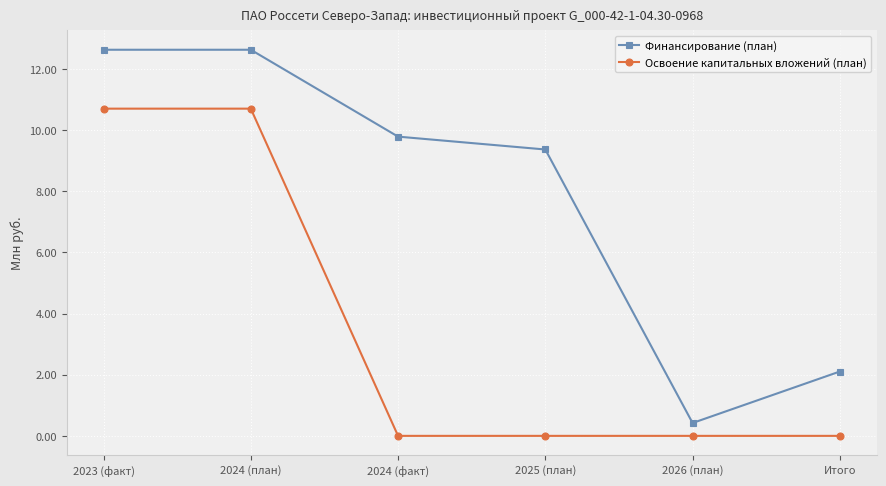

True or false: Освоение капитальных вложений (план) has more than 2 interior local peaks.

False